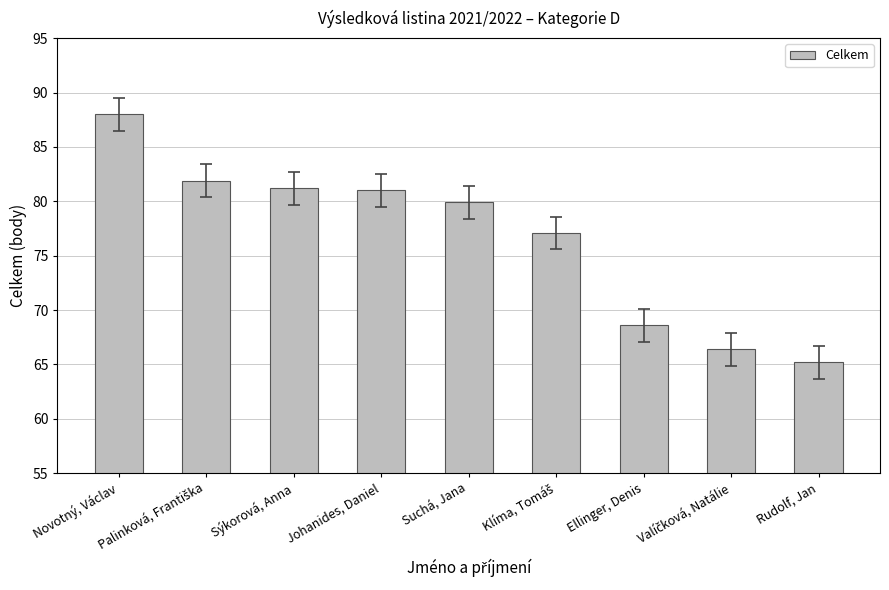

Which label corresponds to the largest value in the chart?

Novotný, Václav